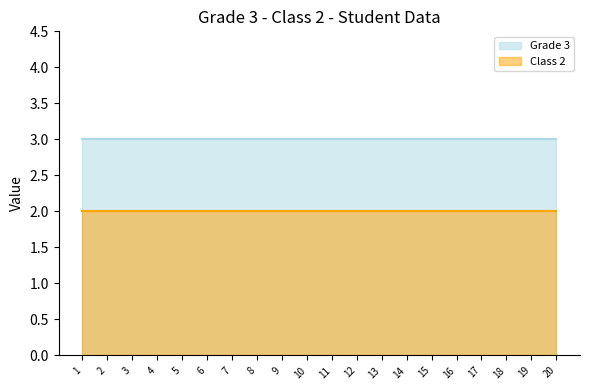

What is the difference between the highest and lowest values at 5?

1